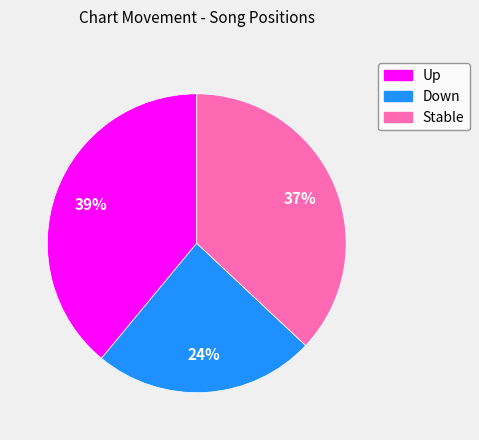

Is there a majority slice in this chart?

No